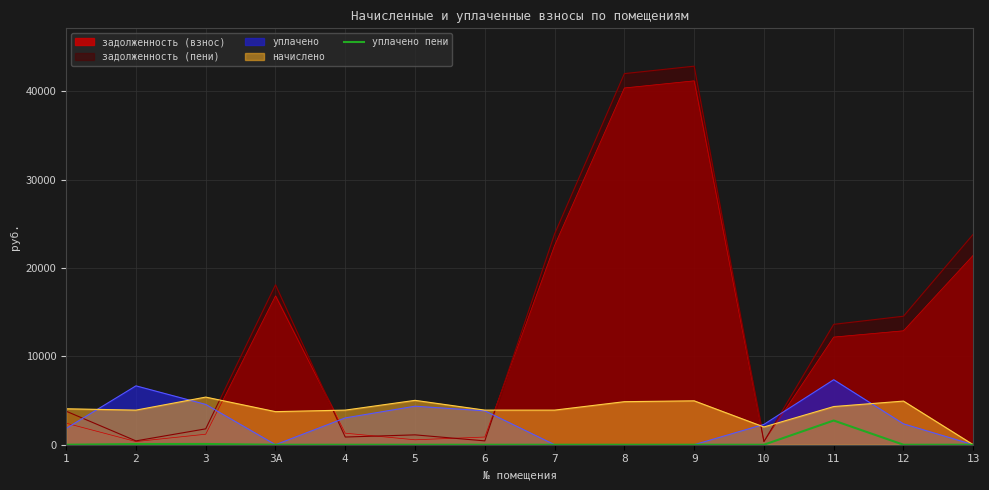

What is the greatest value displayed?

42840.7